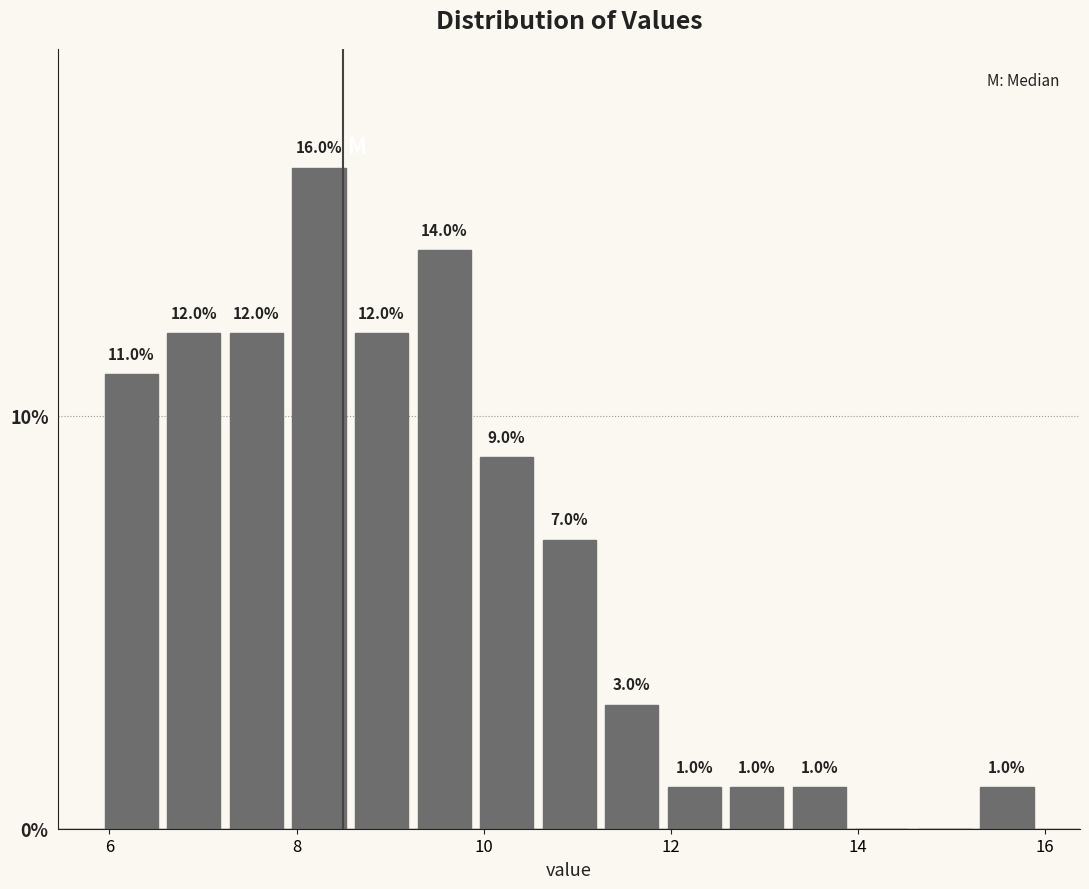

Read against the x-axis, roughly where is the centre of the tallest bar?

8.2